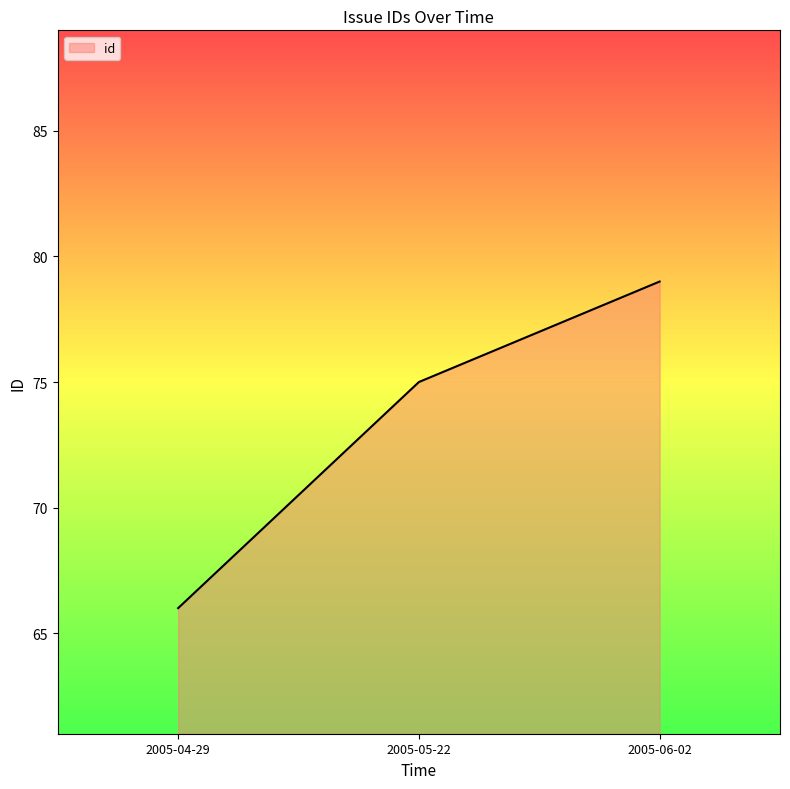

Approximately how many times larger is the value at 2005-06-02 compared to 2005-04-29?

1.2